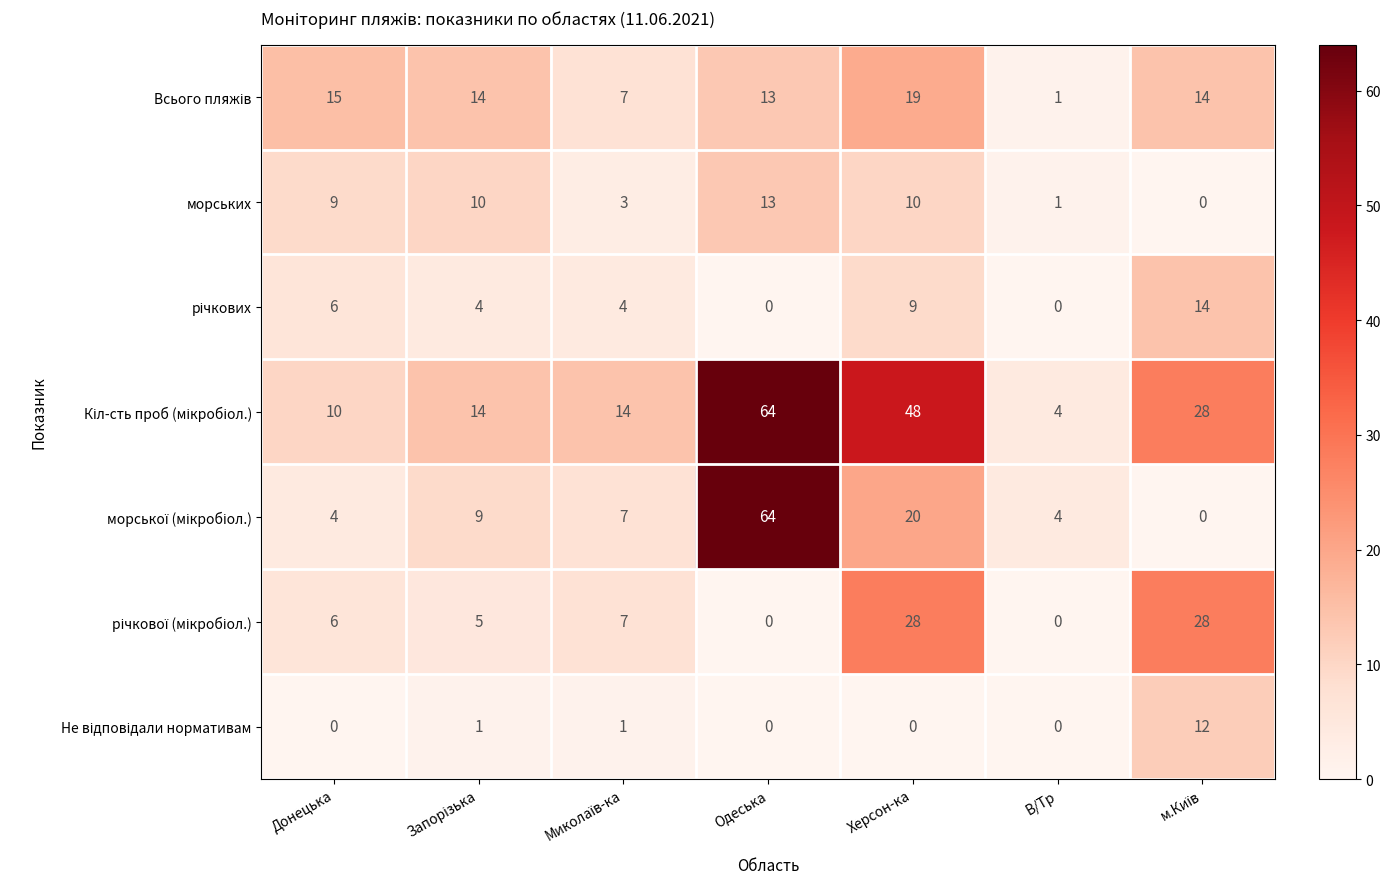

What is the greatest value displayed?

64